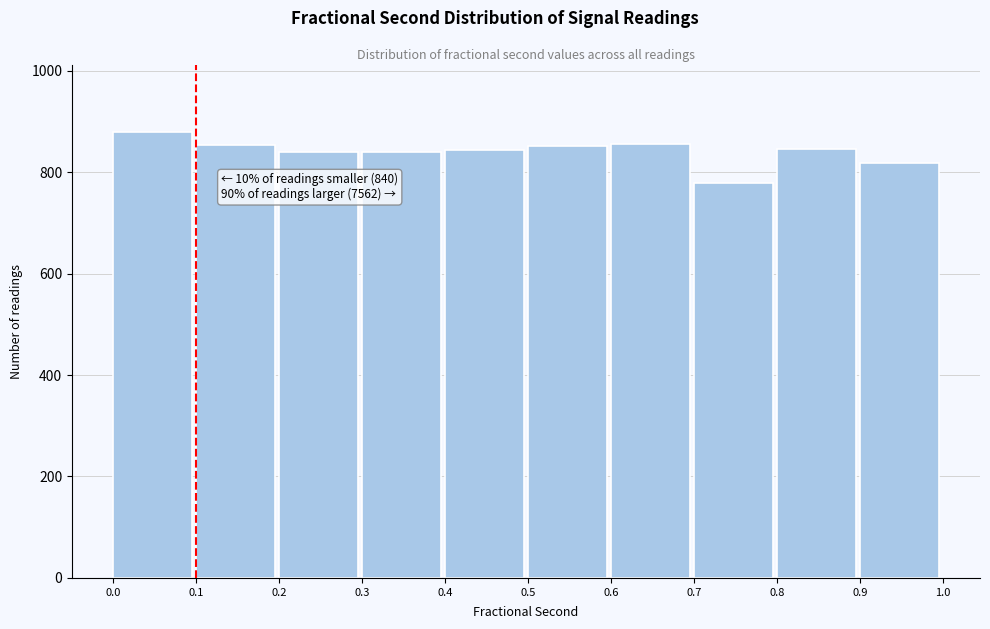

Which range on the x-axis has the tallest bar?

0.0 to 0.1